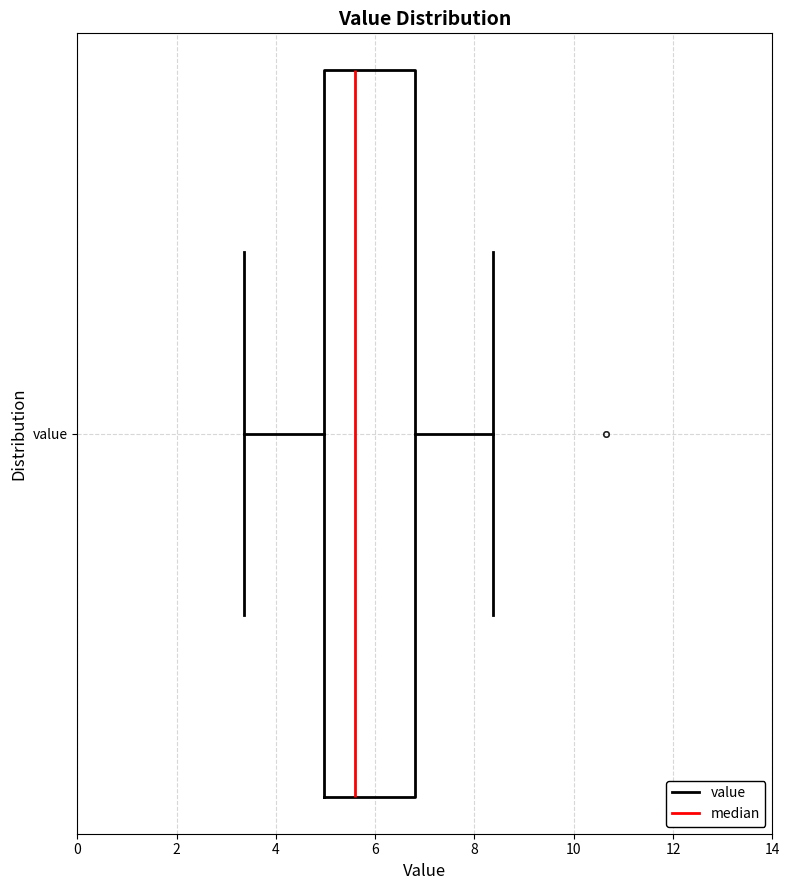

Transcribe this box plot: give where the median line is, the range the box spans, and where the two whiskers end, as read against the x-axis. The values are not printed on the chart, so give them approximately, as read against the axis.

median 5.6, box 5.0 to 6.8, whiskers 3.4 to 8.4